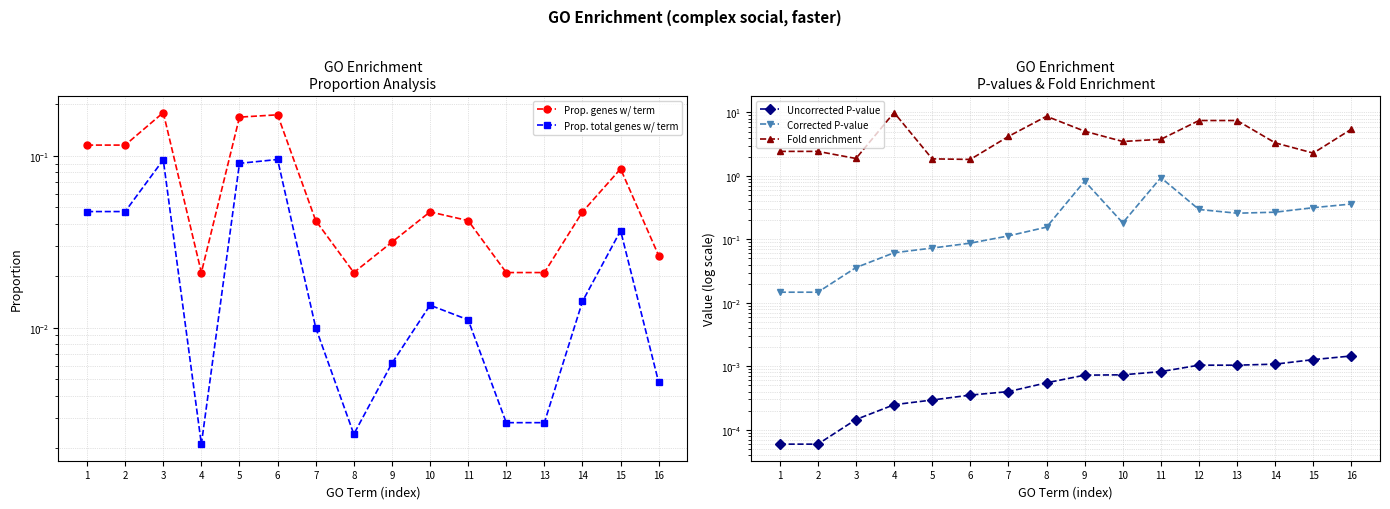

How many interior local valleys does the Fold enrichment series have?

4